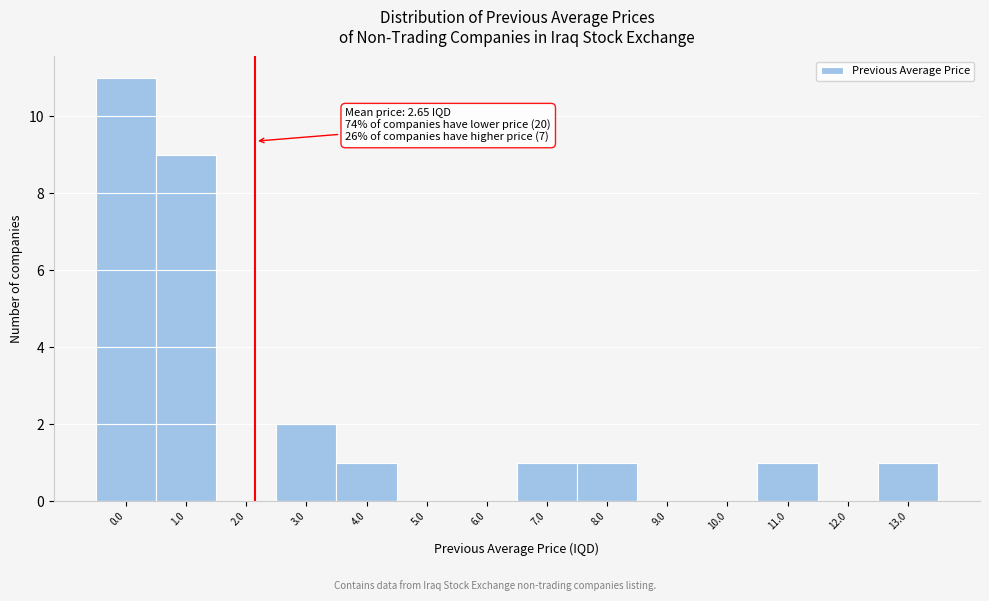

Reading left to right, extract all data points from this chart.

0.0=11	1.0=9	2.0=0	3.0=2	4.0=1	5.0=0	6.0=0	7.0=1	8.0=1	9.0=0	10.0=0	11.0=1	12.0=0	13.0=1